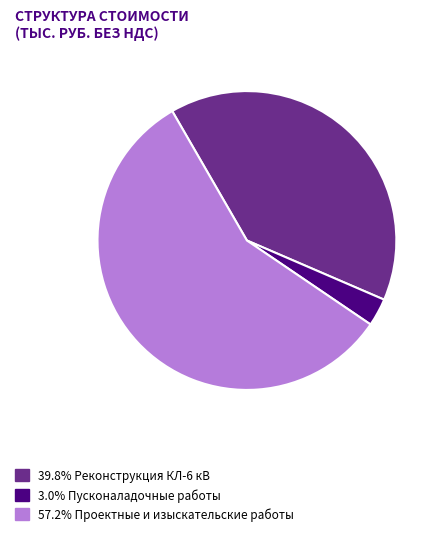

Is the sum of 57.2% Проектные и изыскательские работы and 3.0% Пусконаладочные работы greater than half?

Yes